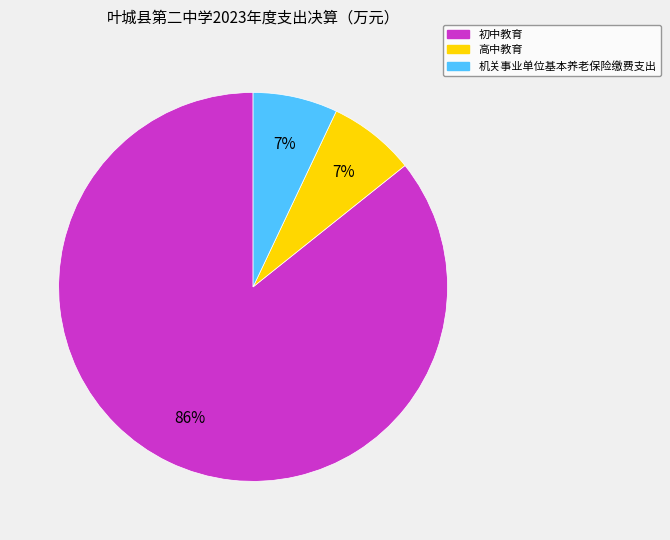

To the nearest percent, what portion does 机关事业单位基本养老保险缴费支出 represent?

7%